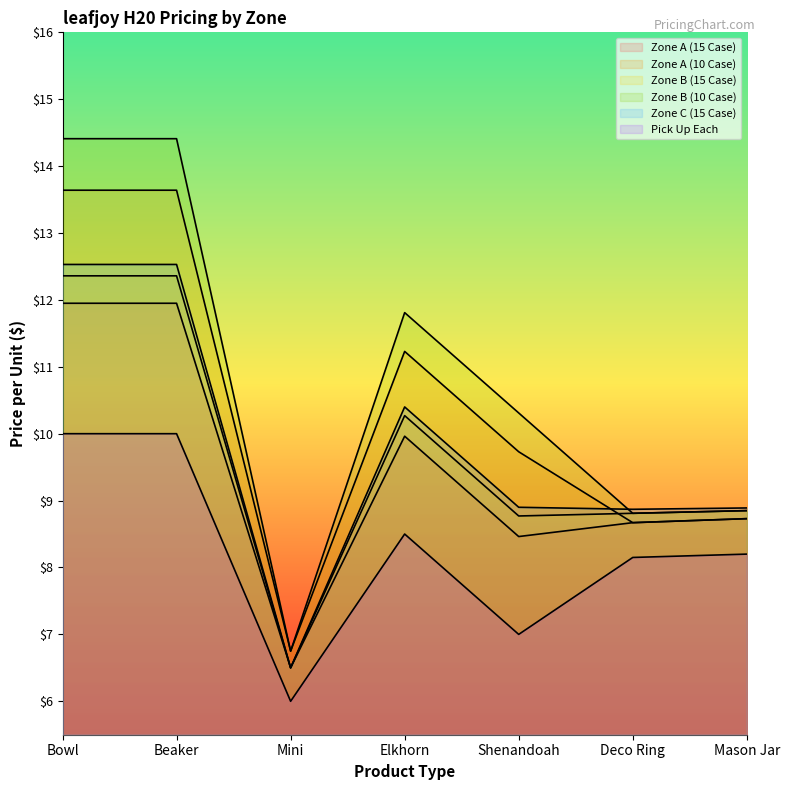

True or false: Zone A (10 Case) and Zone A (15 Case) cross at least once.

False